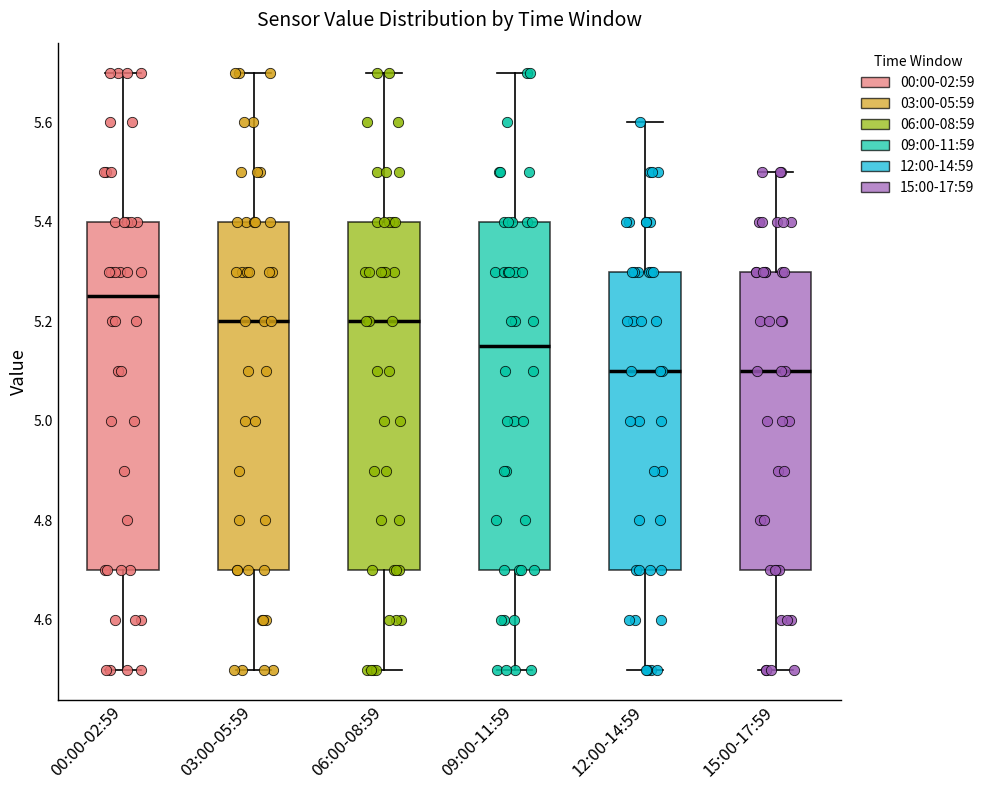

Where is the upper edge of the box for 06:00-08:59 on the y-axis? The values are not printed on the chart, so give them approximately, as read against the axis.

5.40